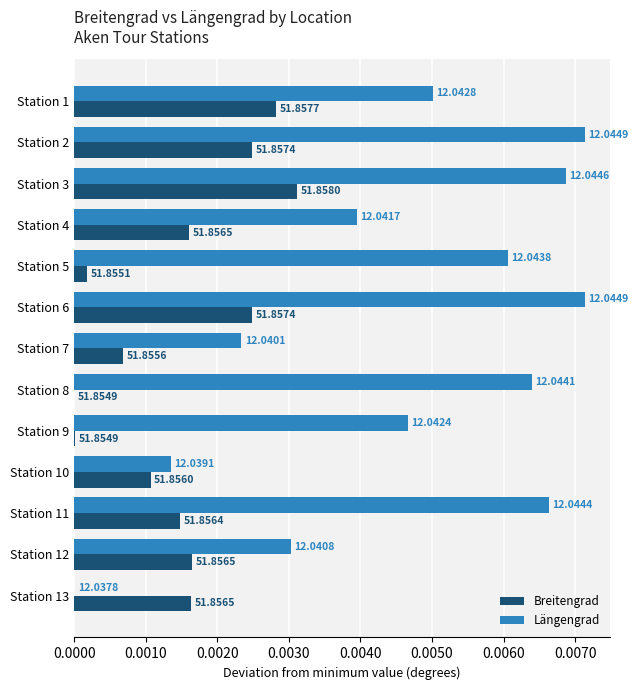

What are all the series names shown in the legend?

Breitengrad, Längengrad